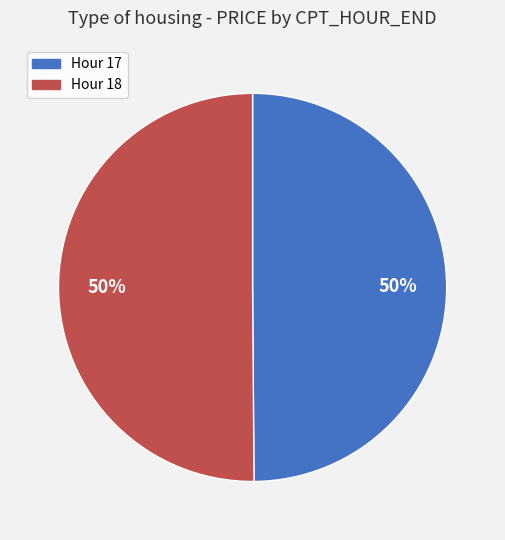

To the nearest percent, what is the combined percentage of Hour 17 and Hour 18?

100%